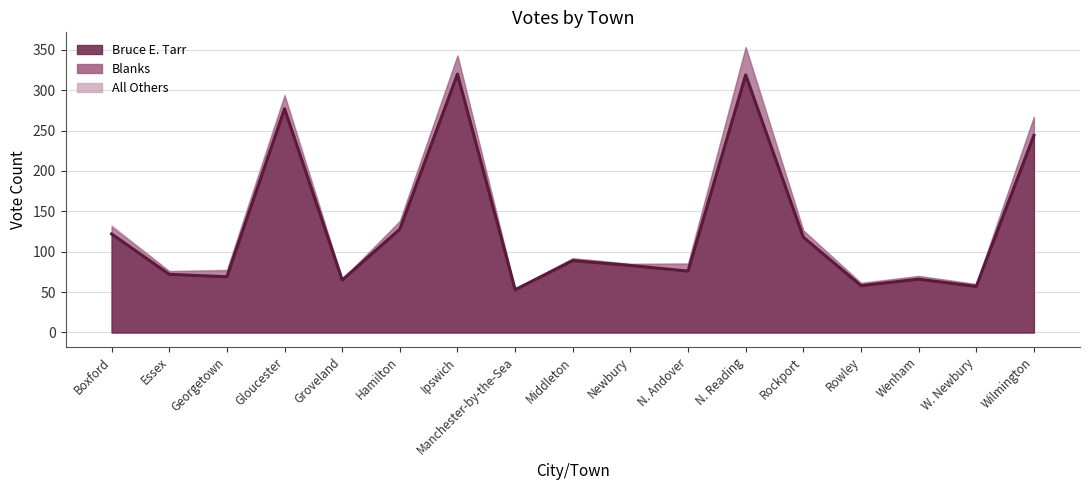

True or false: Blanks and All Others intersect in this chart.

False